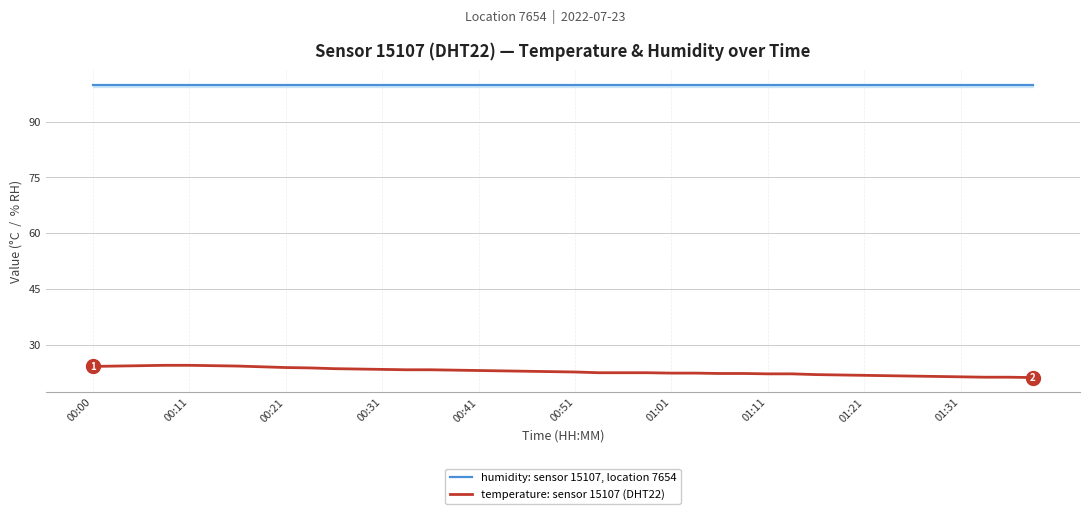

True or false: humidity: sensor 15107, location 7654 and temperature: sensor 15107 (DHT22) intersect in this chart.

False